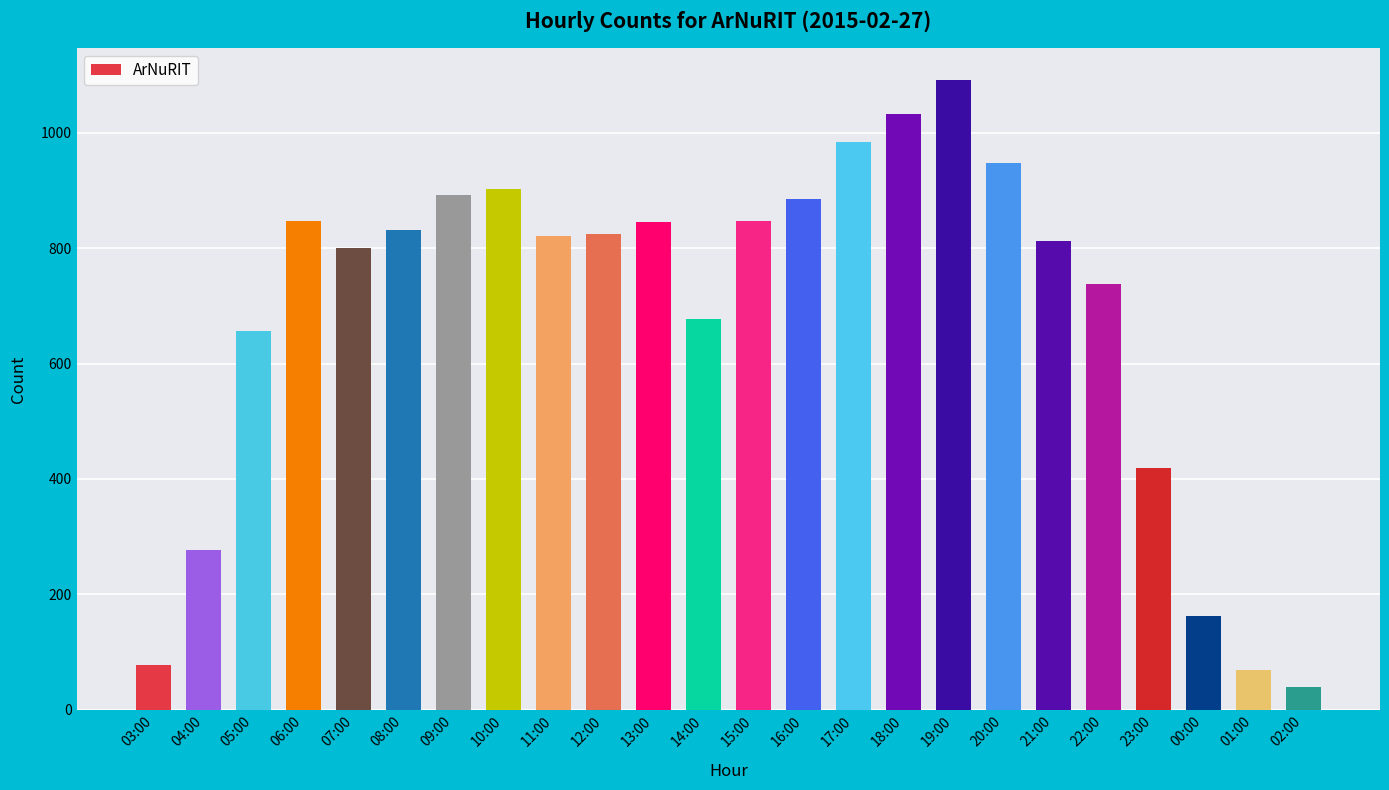

At which category does the chart reach its peak across all series?

19:00